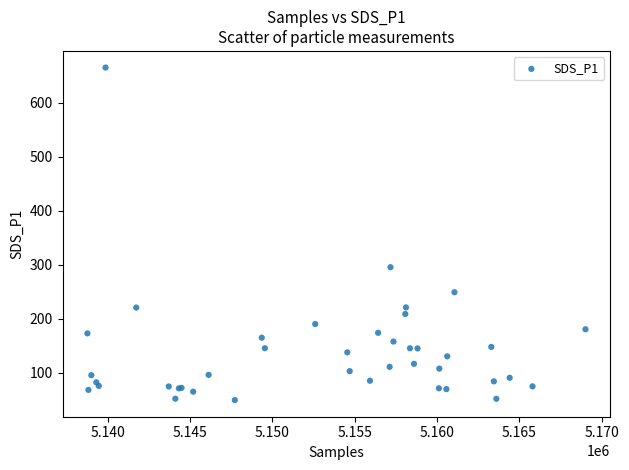

What Y value in the scatter plot is closest to 357?

295.3